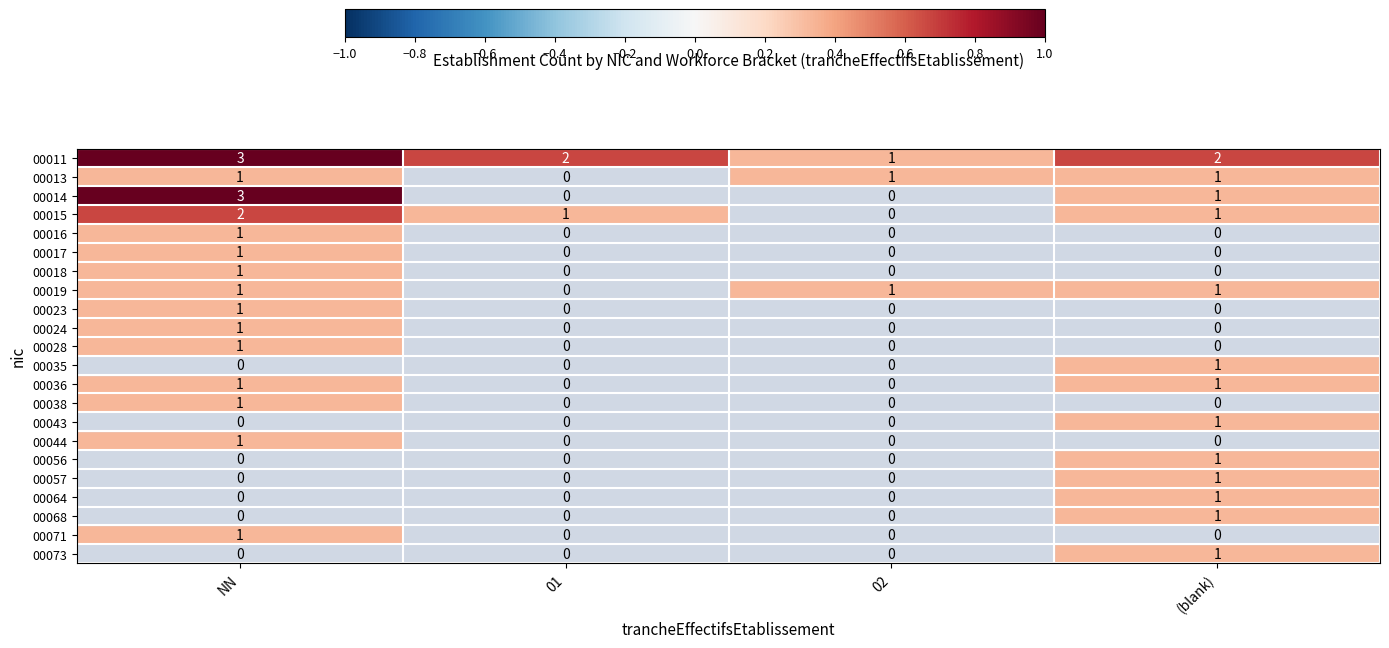

Which series has the largest range (max minus min)?

00014